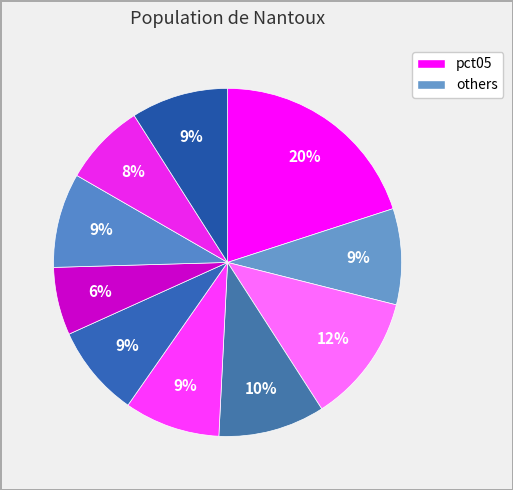

How many slices are in this pie chart?

10